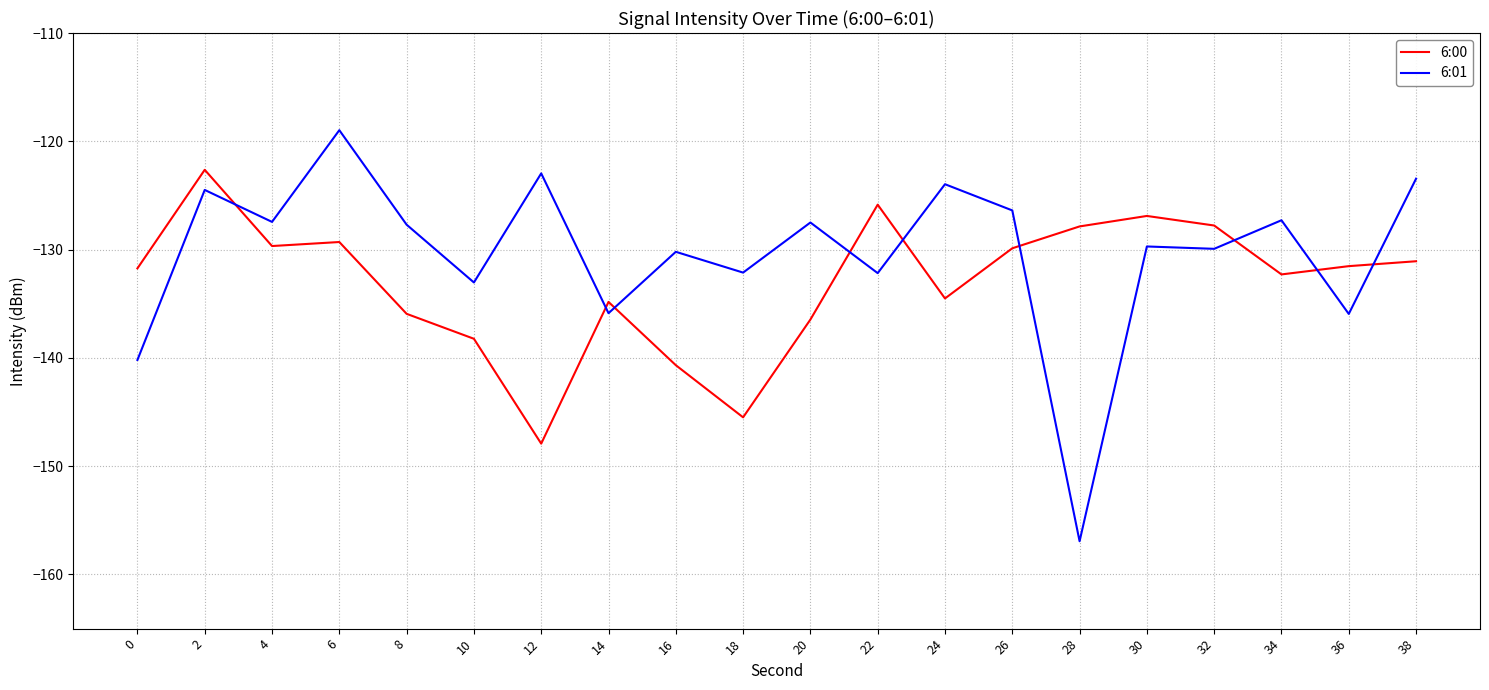

What is the difference between the highest and lowest values at 10?

5.2